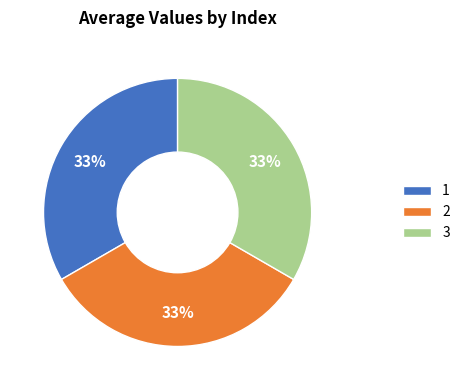

How many slices are in this pie chart?

3